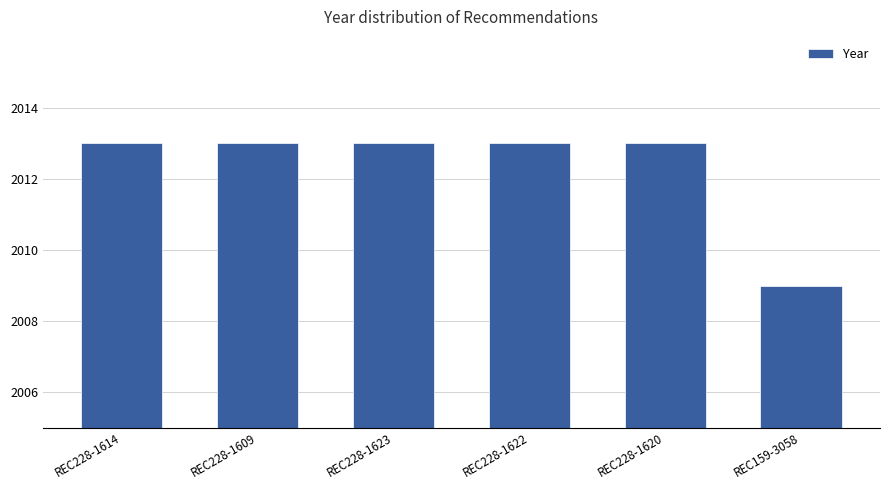

What is the label of the 6th bar from the left?

REC159-3058